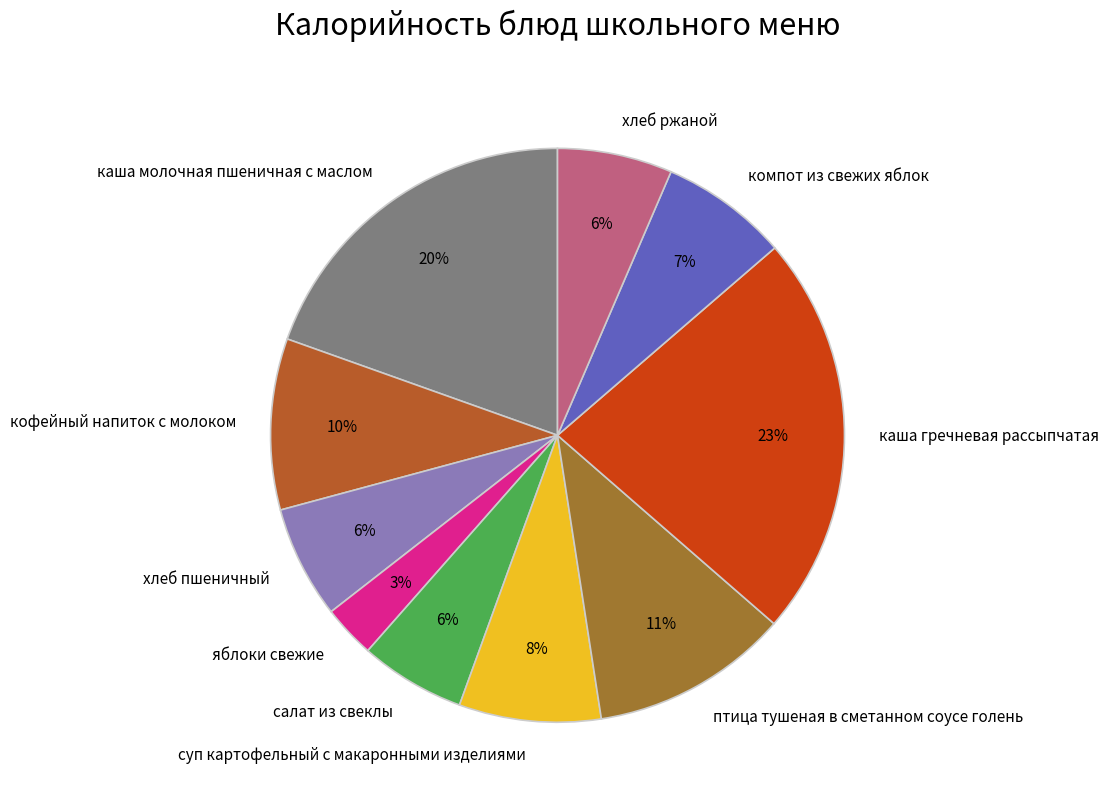

Between птица тушеная в сметанном соусе голень and яблоки свежие, which is larger?

птица тушеная в сметанном соусе голень